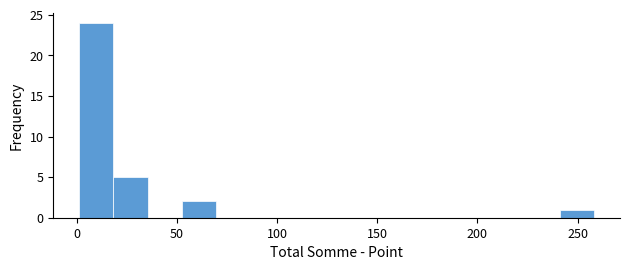

Around what value on the x-axis is the tallest bar? Give the approximate position of its centre, as read against the axis.

10